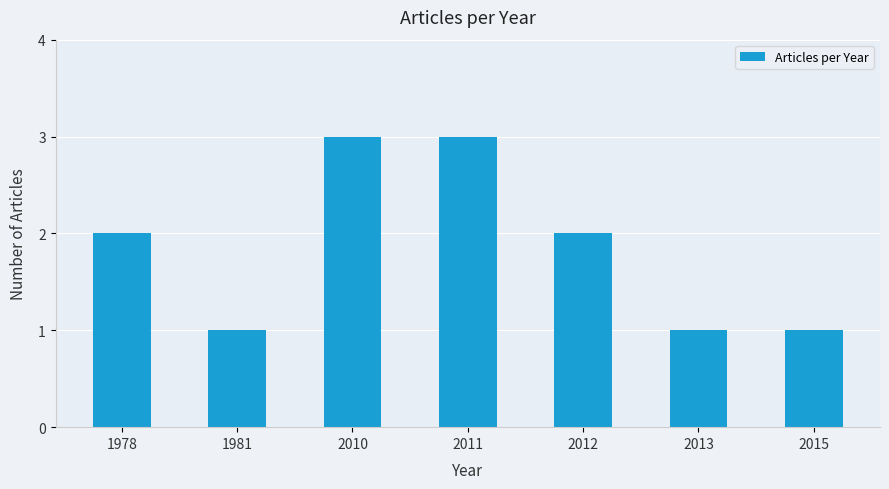

How many values are between 1 and 3?

7